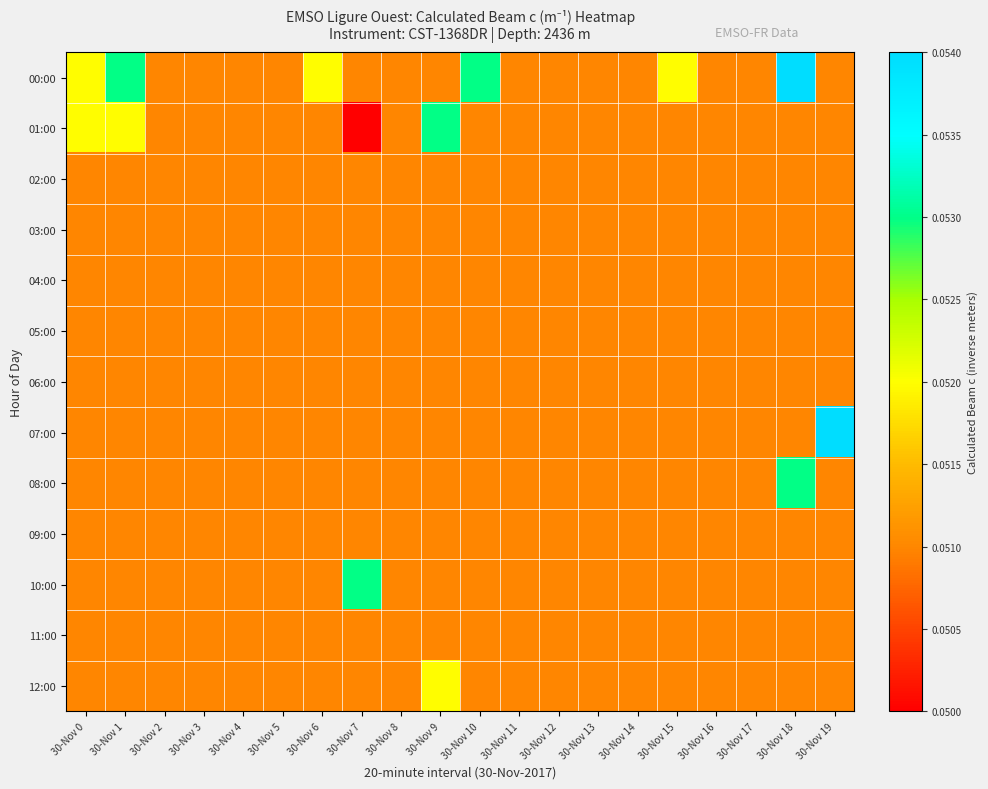

At 30-Nov 15, list the series in order from largest to smallest.

00:00, 01:00, 02:00, 03:00, 04:00, 05:00, 06:00, 07:00, 08:00, 09:00, 10:00, 11:00, 12:00